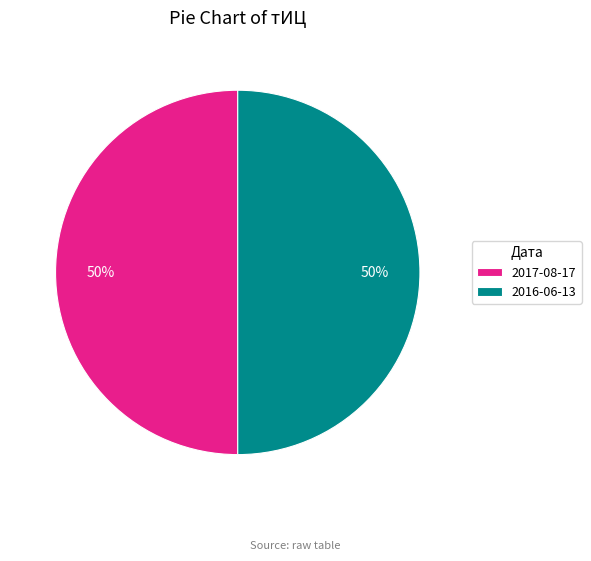

Is the sum of 2016-06-13 and 2017-08-17 greater than half?

Yes